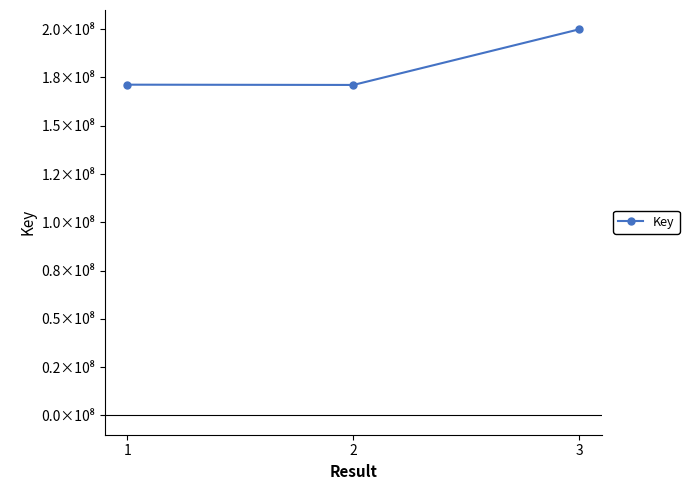

Does the chart have visible grid lines?

No